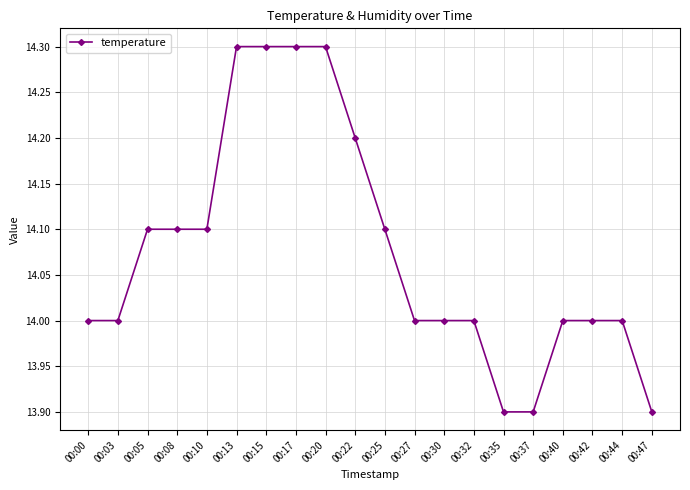

Reading left to right, transcribe all the data shown in this chart.

14.0	14.0	14.1	14.1	14.1	14.3	14.3	14.3	14.3	14.2	14.1	14.0	14.0	14.0	13.9	13.9	14.0	14.0	14.0	13.9